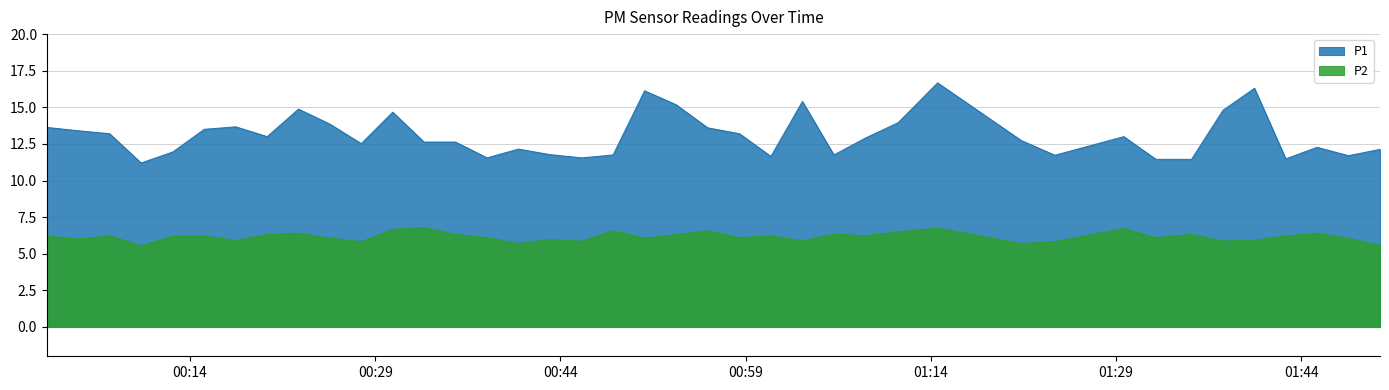

What is the difference between the maximum and minimum values in the P2 series?

1.2